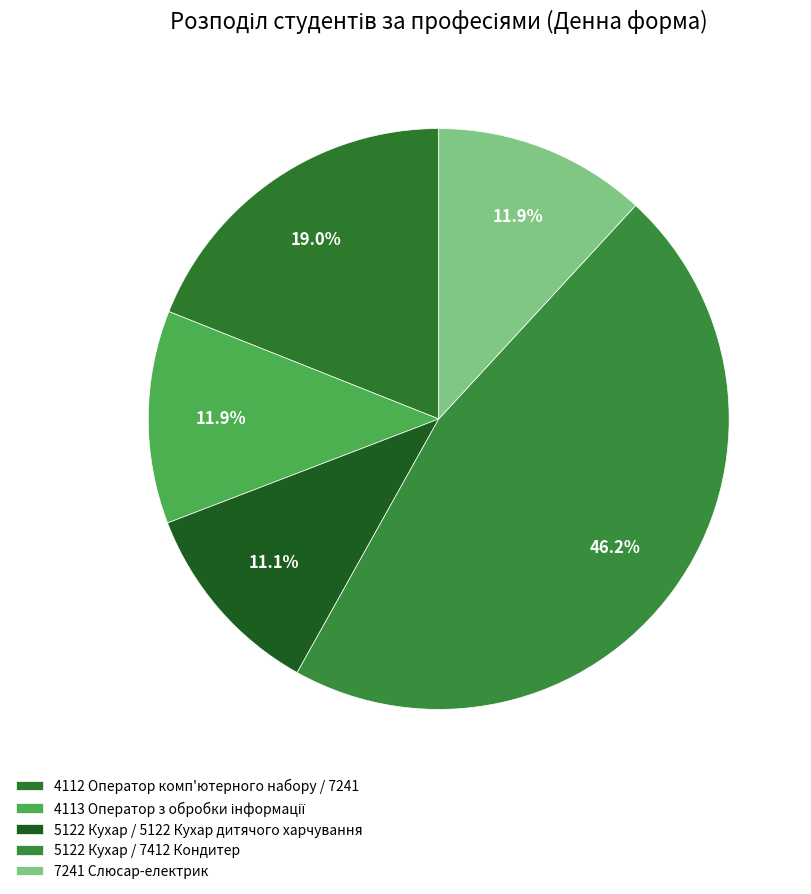

Which slice is the smallest?

5122 Кухар / 5122 Кухар дитячого харчування